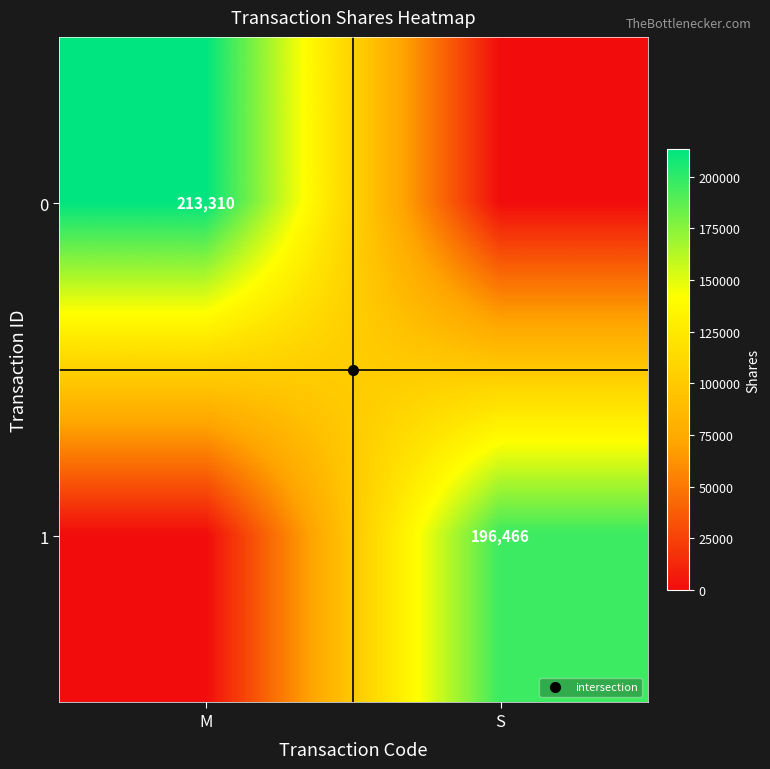

What is the difference between the highest and lowest values at S?

196466